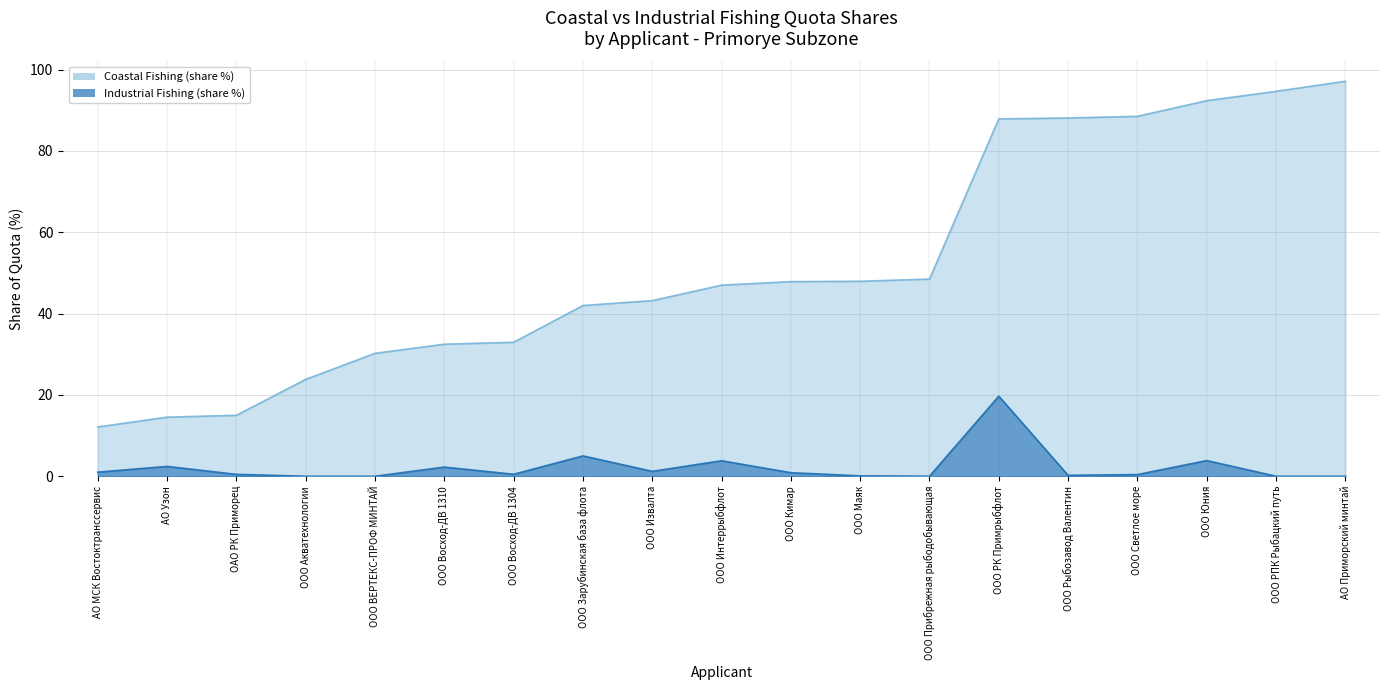

How many interior local peaks (higher than both neighbors) does the data have?

6